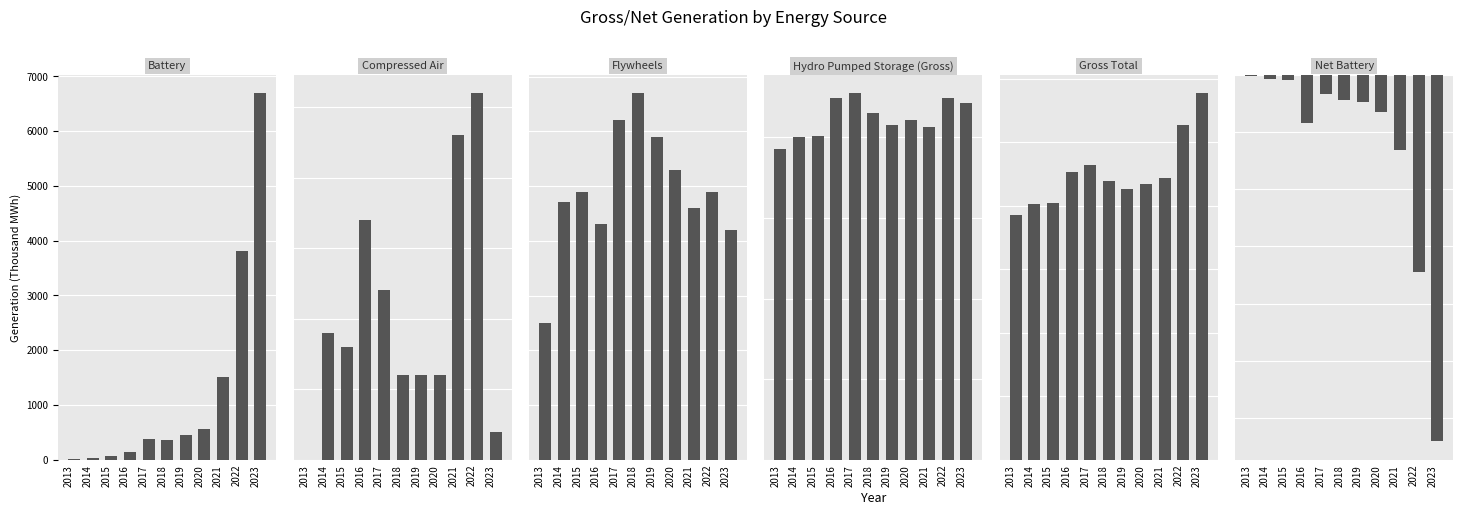

What is the smallest value displayed?

-1281